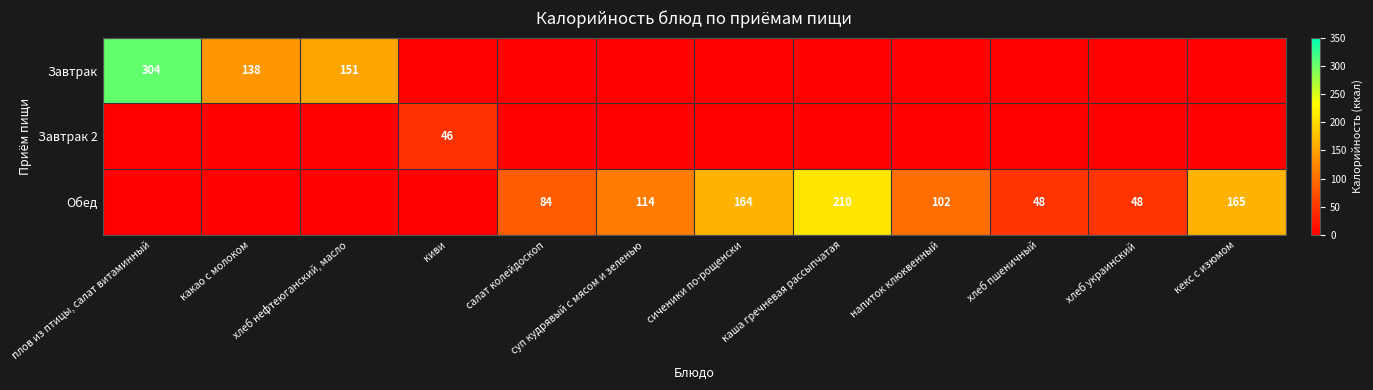

True or false: Обед has a value of 26 at суп кудрявый с мясом и зеленью.

False